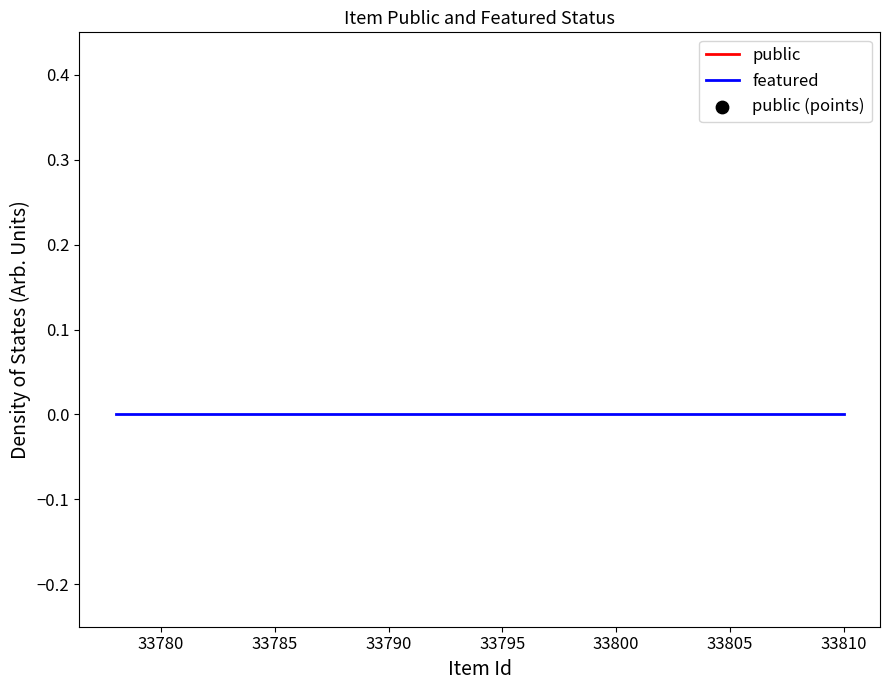

Is the value of featured at 33795 greater than the value of public at 33775?

No